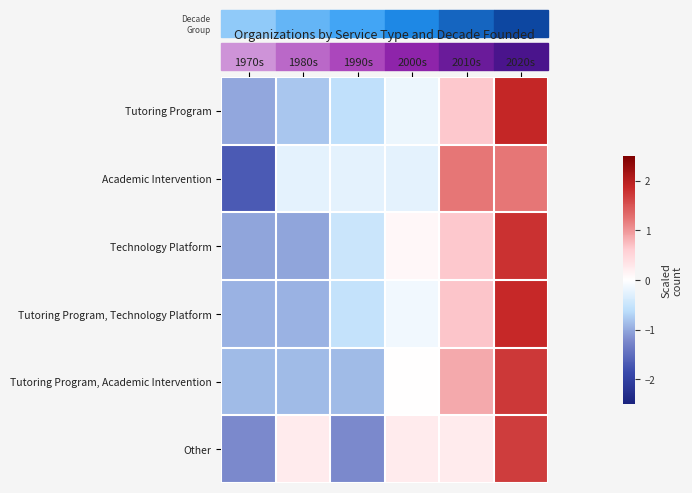

At how many categories does at least one series exceed -1?

6